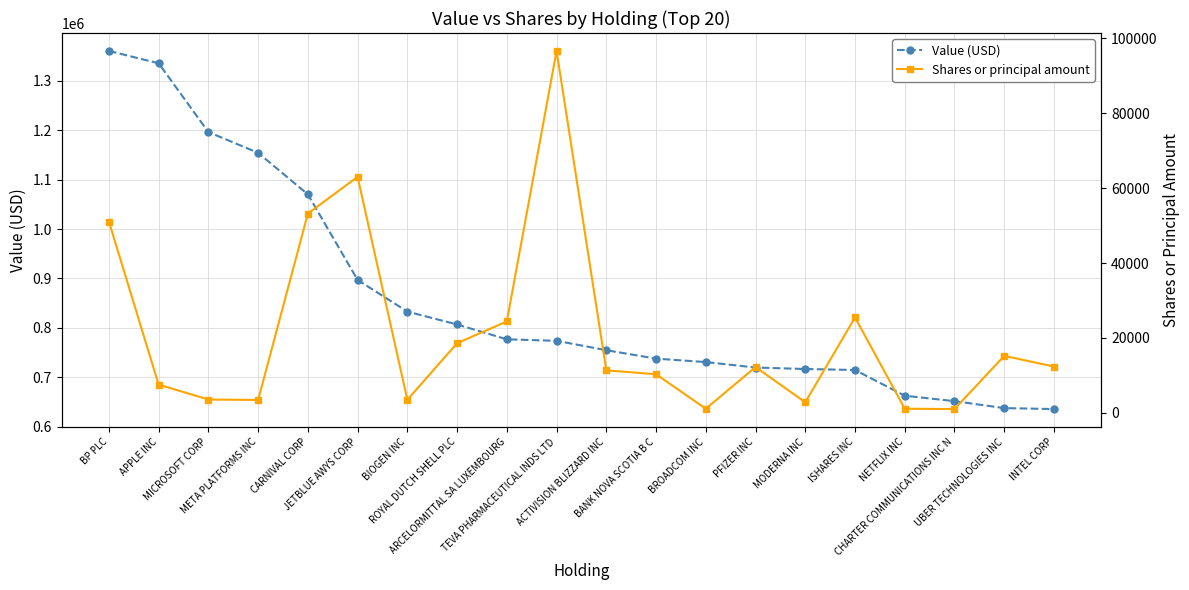

The Value (USD) series shows 897000 at JETBLUE AWYS CORP. True or false?

True